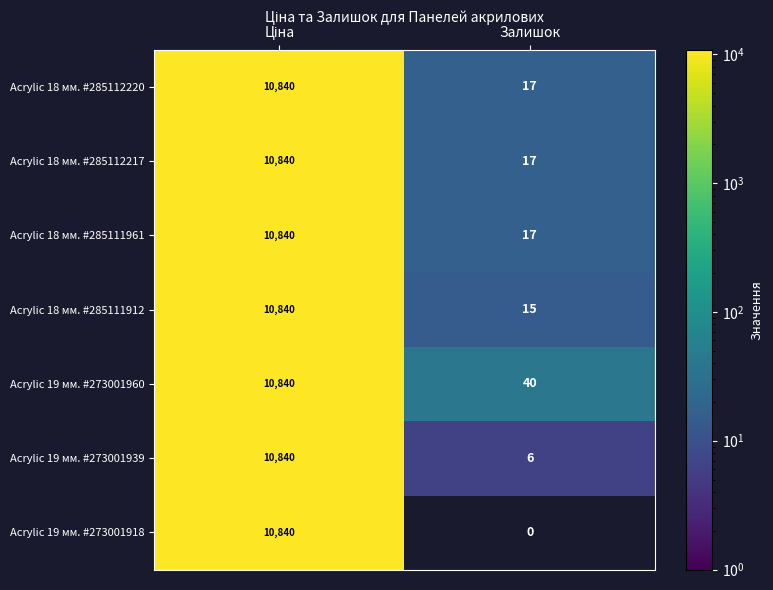

Is it true that Acrylic 19 мм. #273001960 equals 40 at Залишок?

True